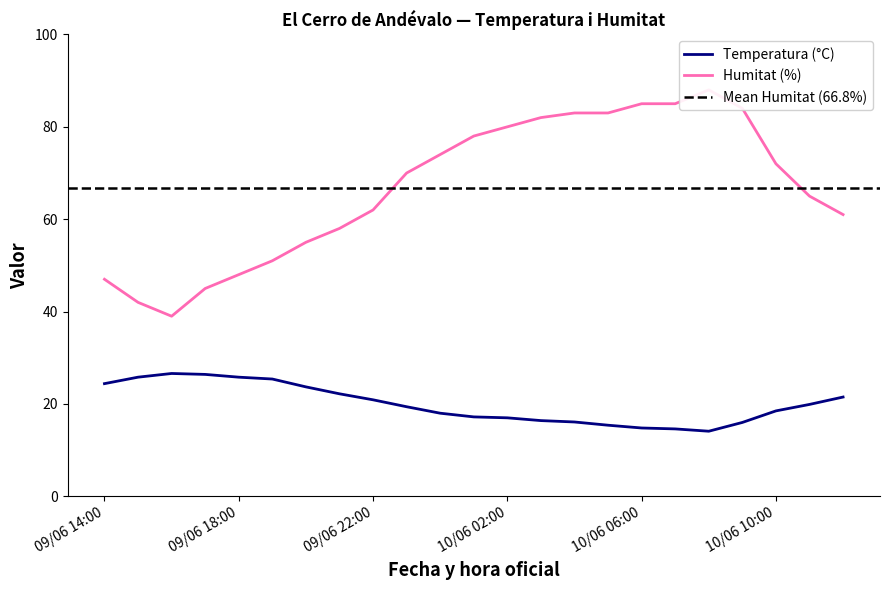

Which series has the largest range (max minus min)?

Humitat (%)